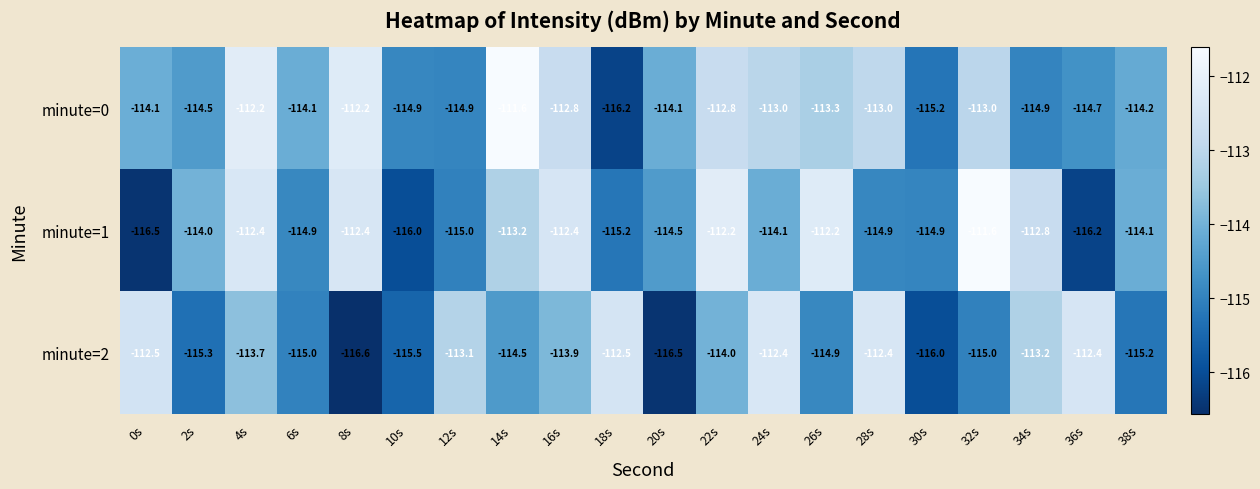

Between 16s and 36s, which series saw the biggest shift?

minute=1